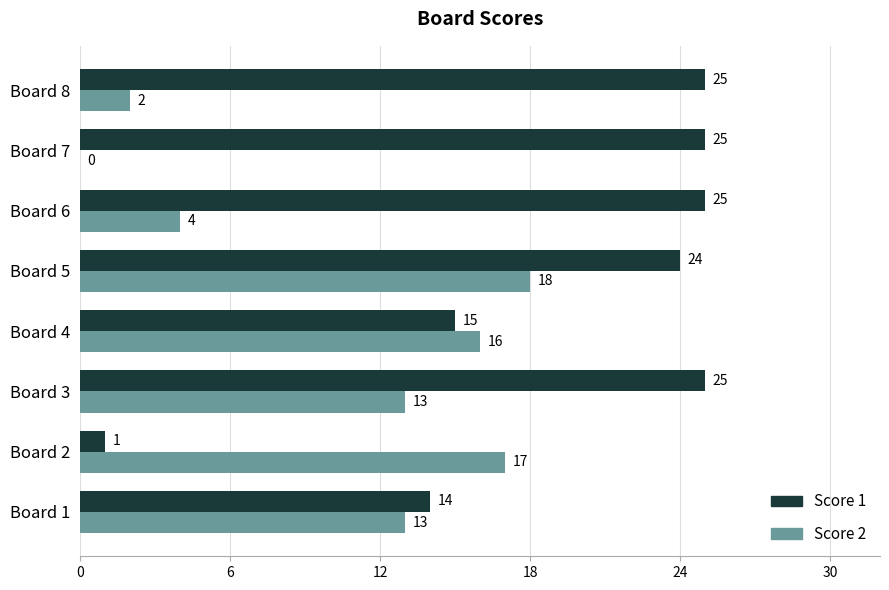

Between Board 5 and Board 8, which series saw the biggest shift?

Score 2